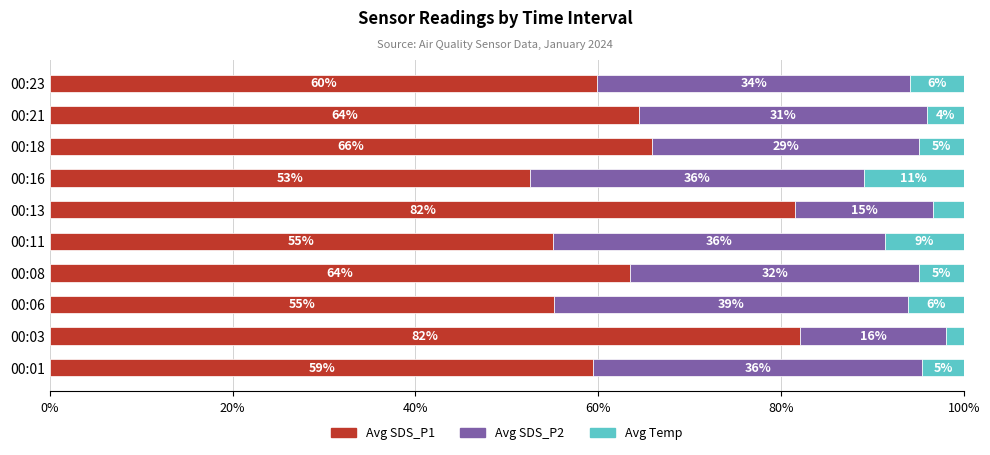

Rank the series by their average value, from lowest to highest.

Avg Temp, Avg SDS_P2, Avg SDS_P1